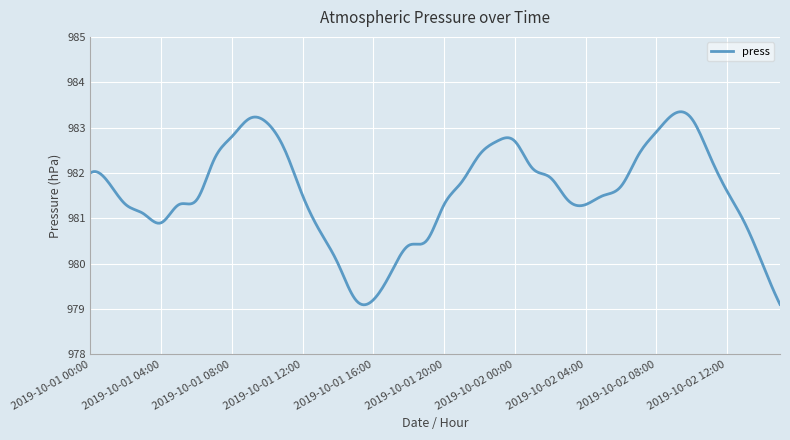

How many series are shown in this chart?

1